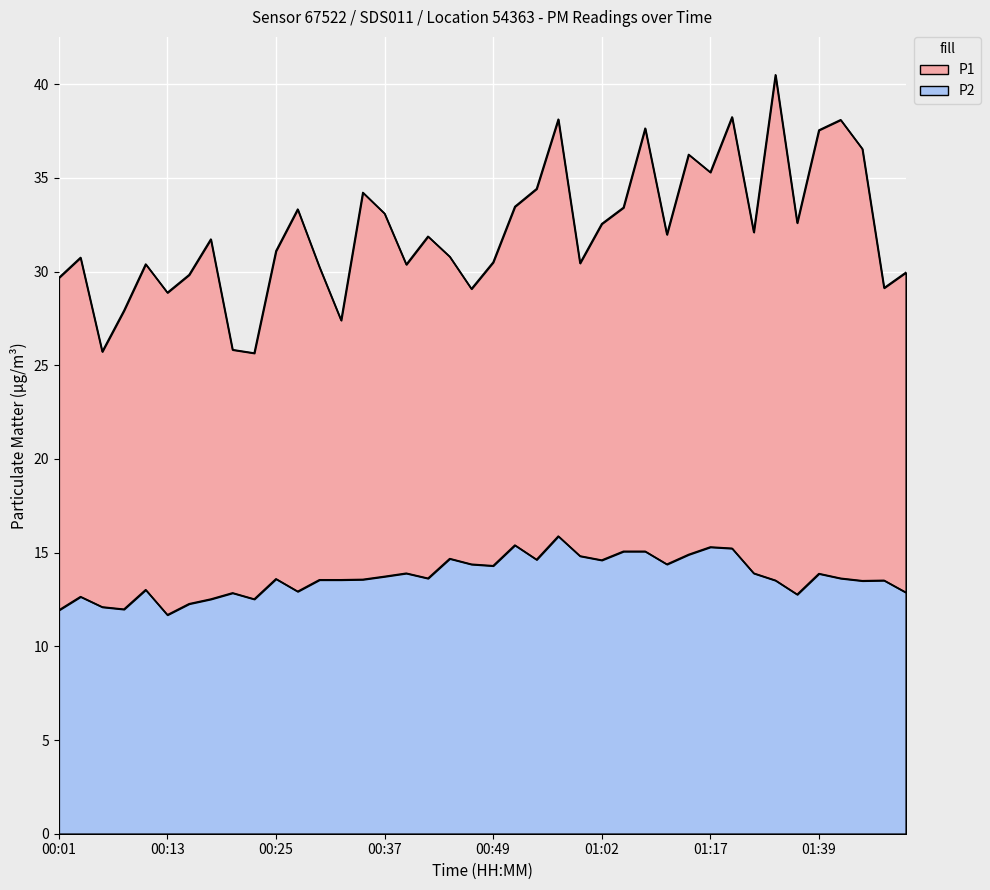

What is the sum of the P2 values at 01:46 and 01:44?

27.0